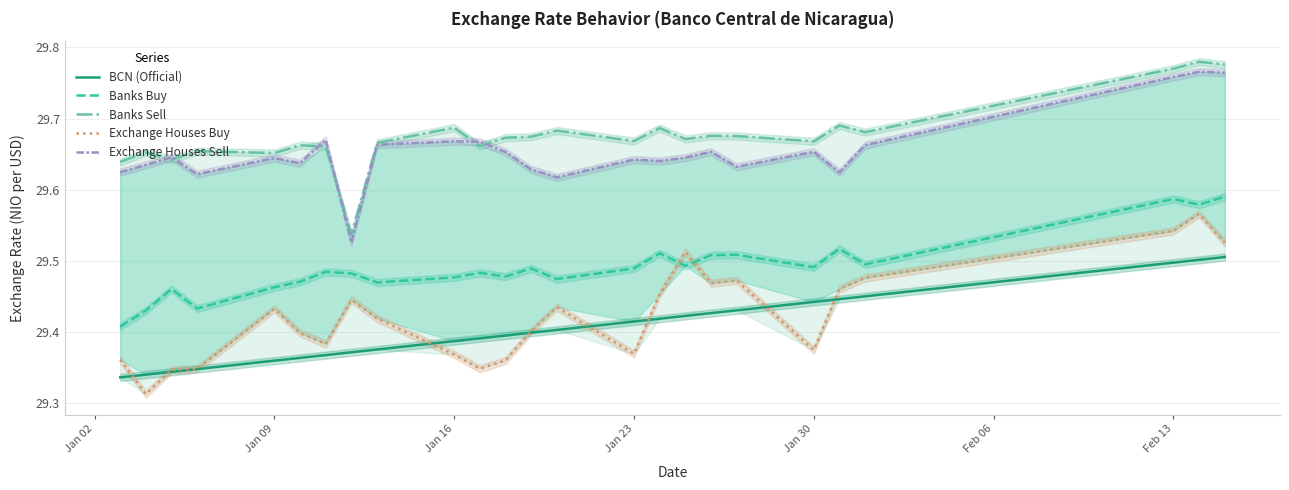

True or false: Banks Sell and Banks Buy cross at least once.

False